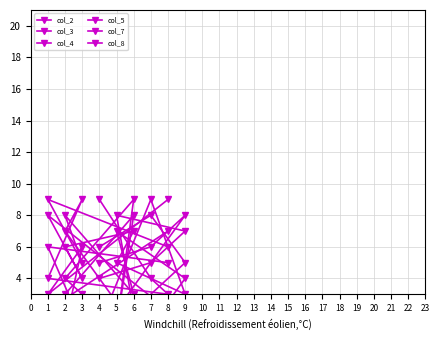

What is the value of the col_4 point at the 6th from the left?

4